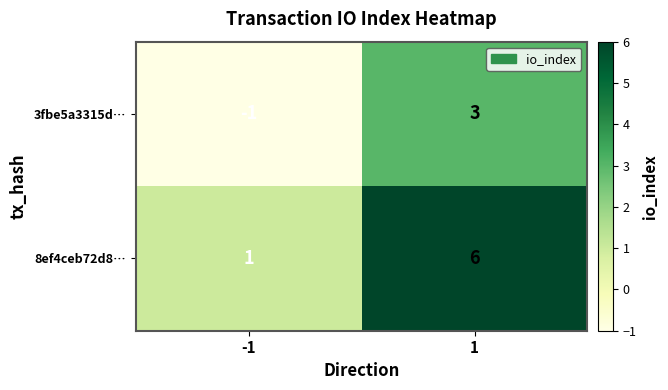

At which category is the sum across all series the highest?

1